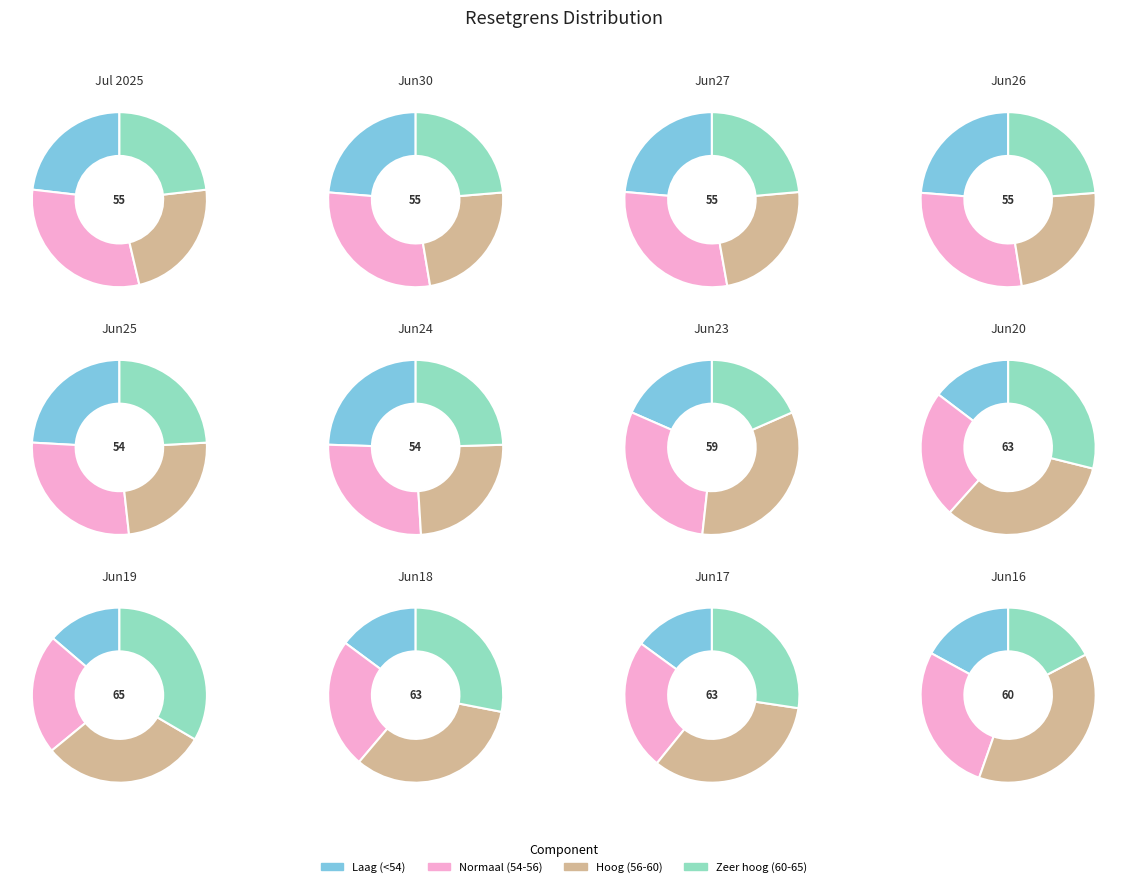

To the nearest percent, what is the difference between the 2025-06-20 and 2025-06-25 slice percentages?

1%